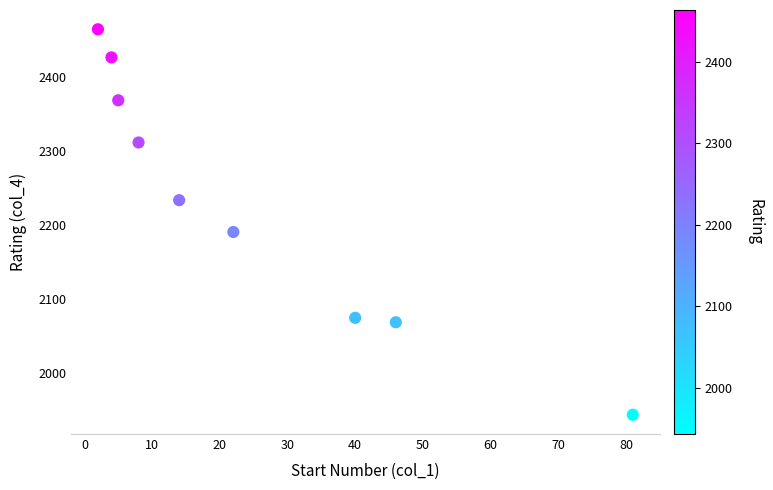

What is the range of X values (max minus min)?

79